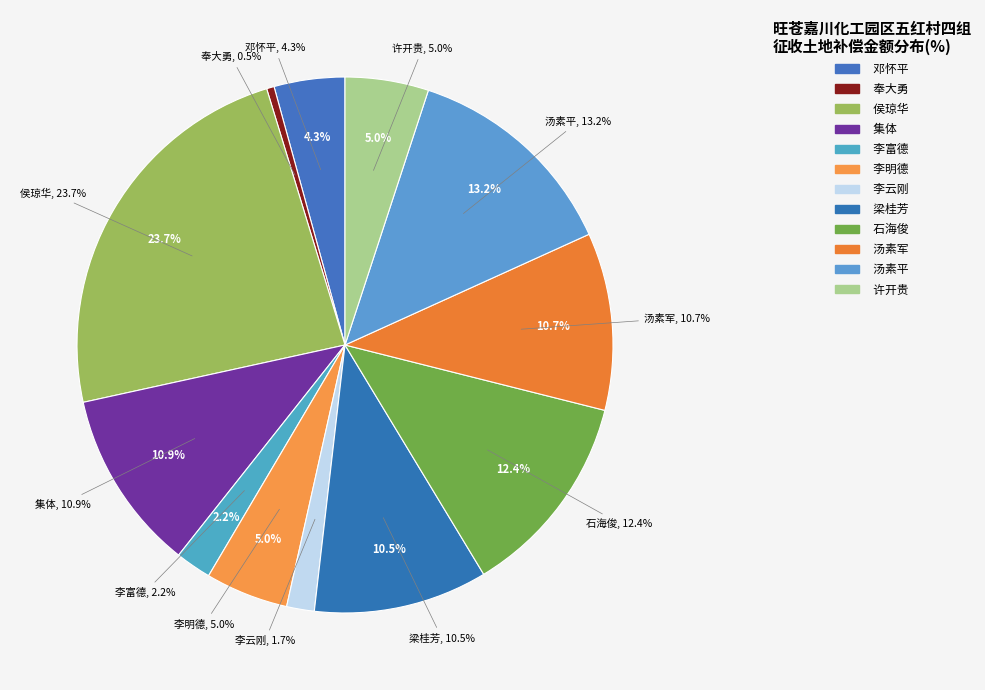

Count the number of slices in the pie.

12